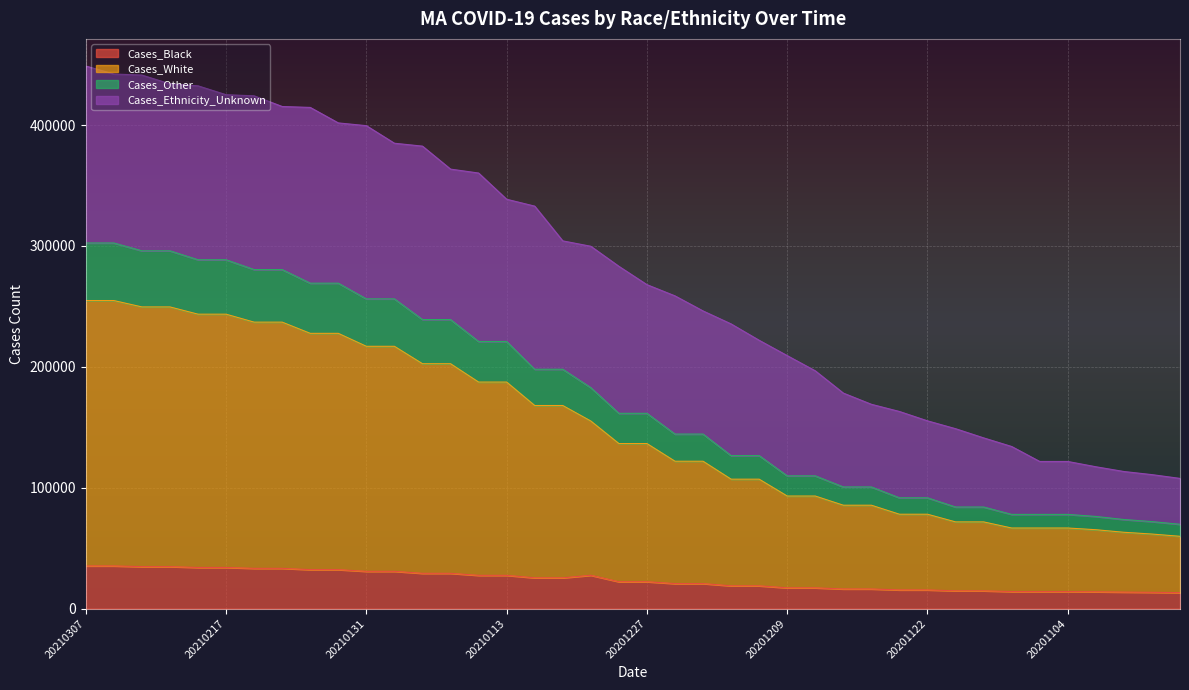

True or false: Cases_Black has a value of 5729 at 20201227.

False